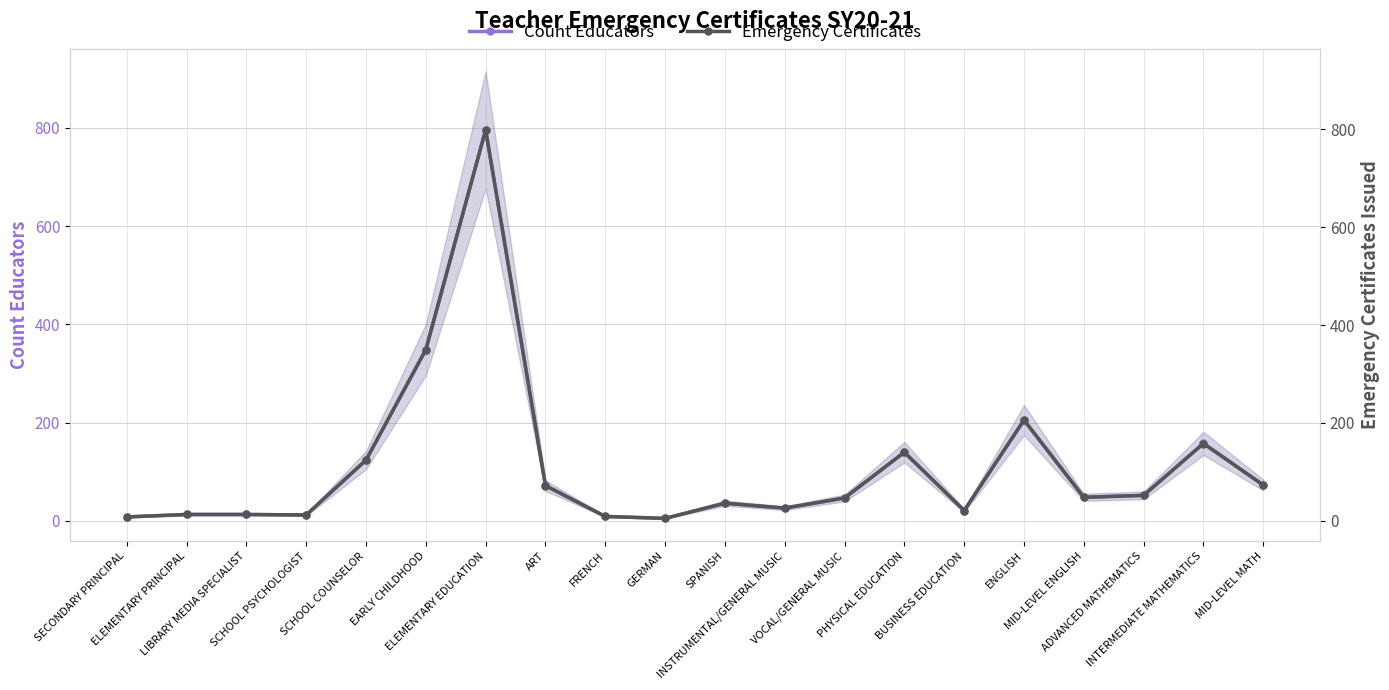

In Count Educators, how many points are higher than both neighbors (excluding endpoints)?

5